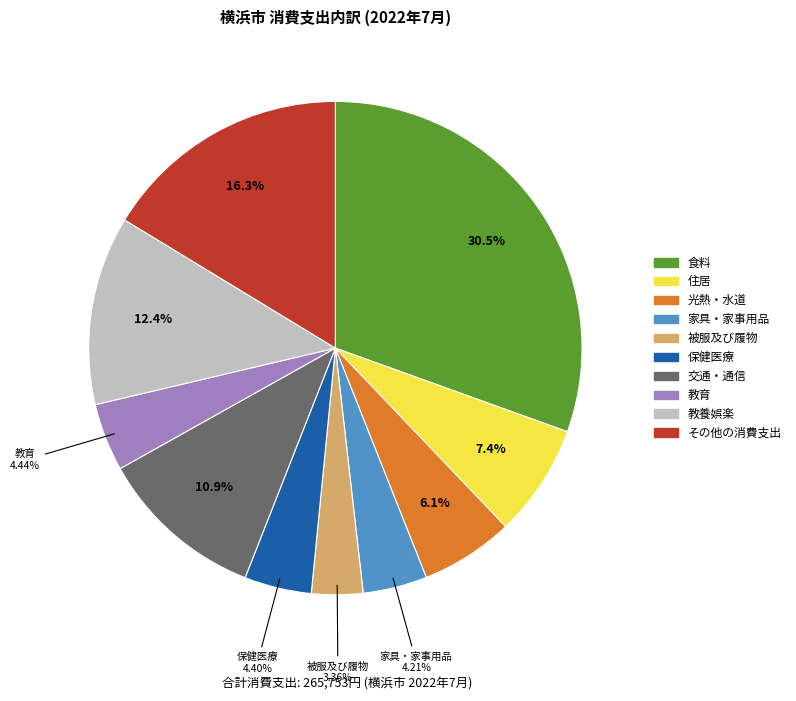

To the nearest percent, what is the average slice percentage?

10%